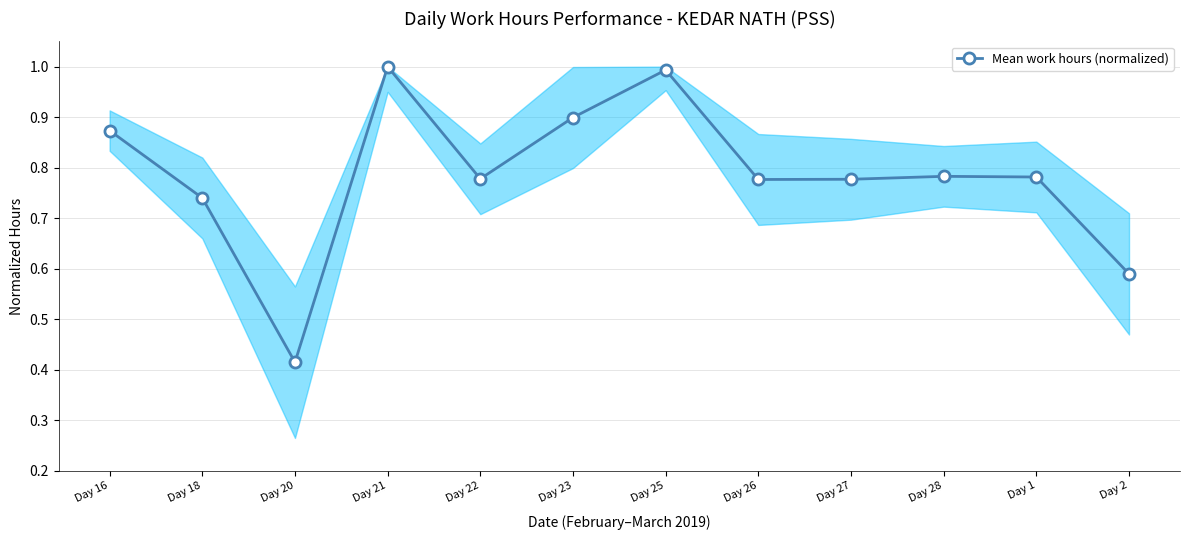

At which category does the data reach its first local peak?

Day 21